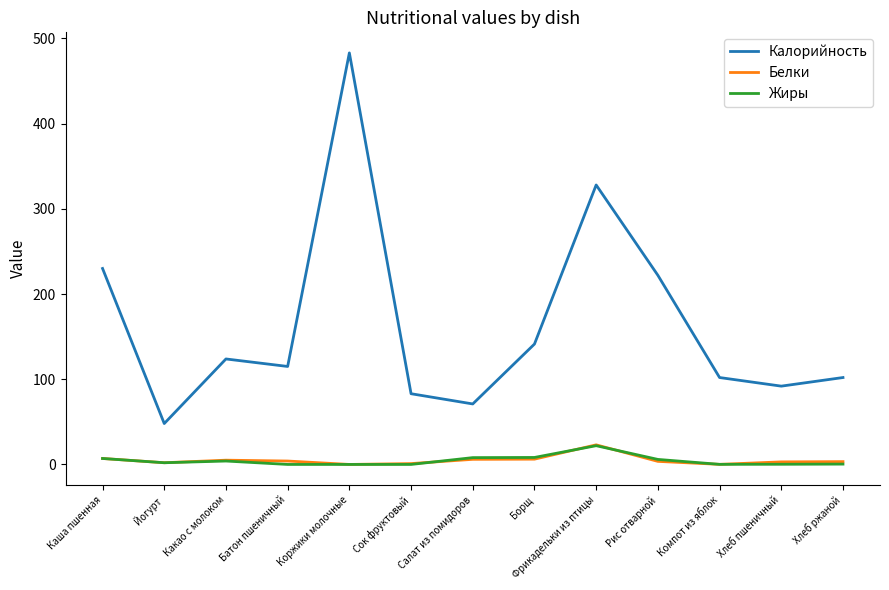

Which series has the largest total across all categories?

Калорийность